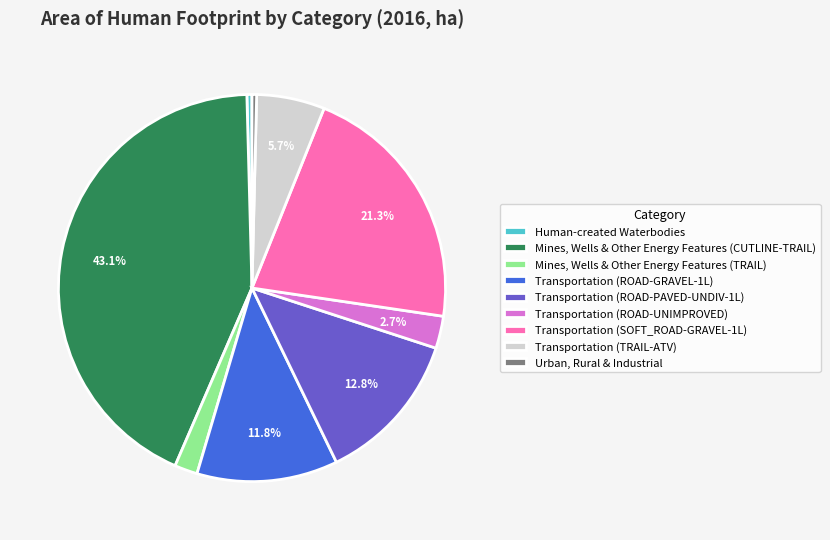

Combined, what portion of the pie is Transportation (ROAD-GRAVEL-1L) and Transportation (ROAD-PAVED-UNDIV-1L)?

24.6%